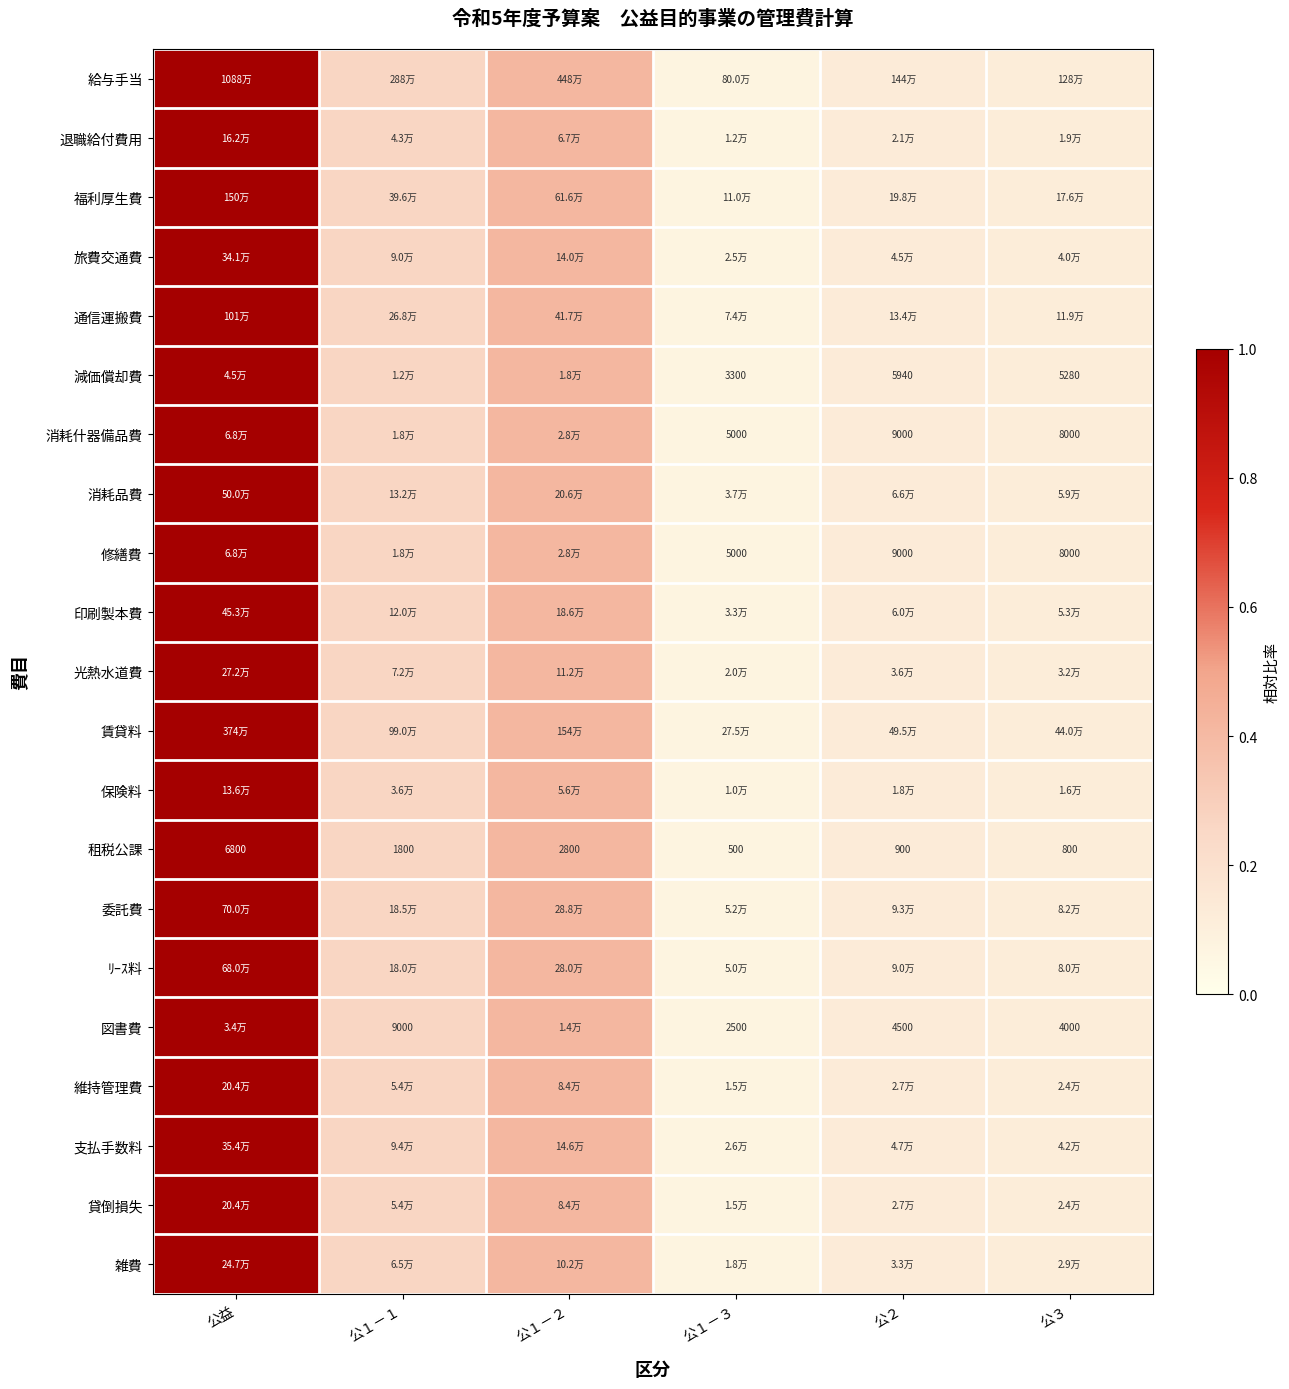

Is it true that 福利厚生費 equals 0.2 at 公３?

False